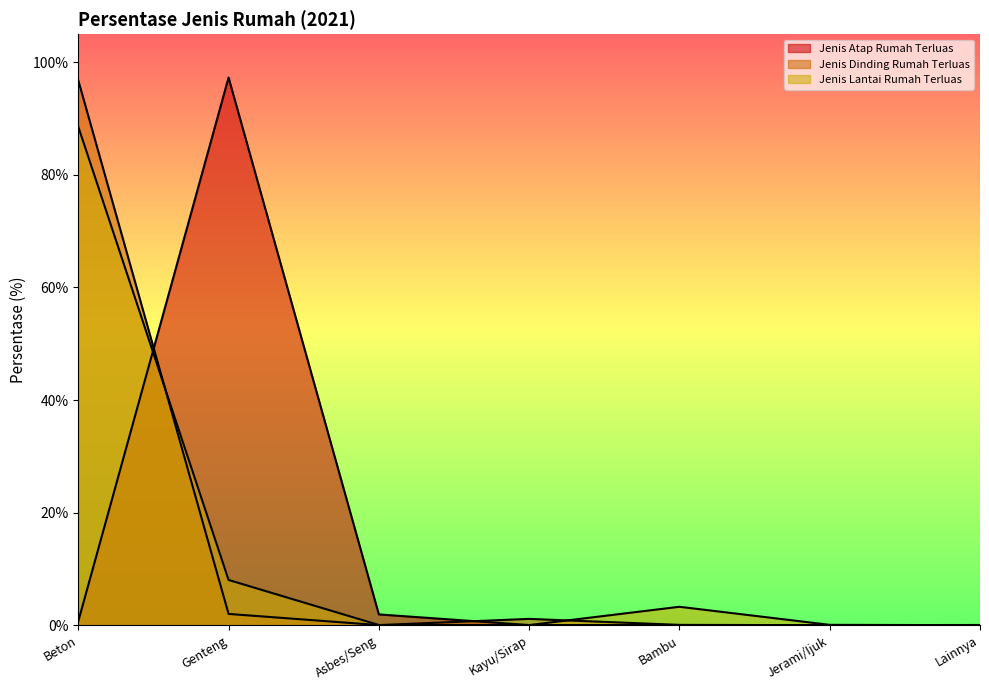

The Jenis Atap Rumah Terluas series shows 0.0 at Kayu/Sirap. True or false?

True